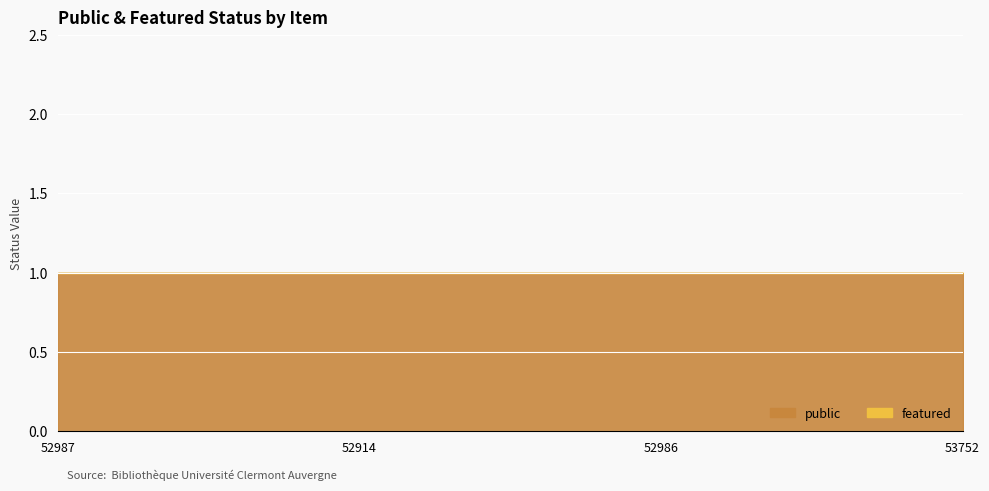

True or false: featured and public intersect in this chart.

False